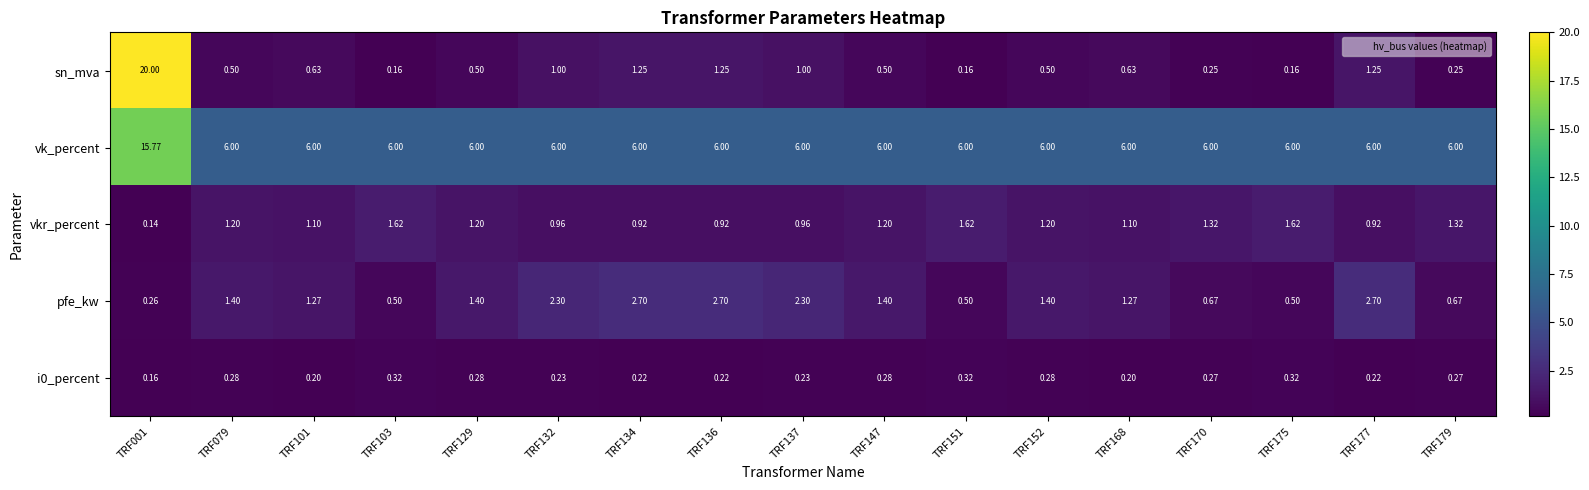

At TRF147, list the series in order from smallest to largest.

i0_percent, sn_mva, vkr_percent, pfe_kw, vk_percent